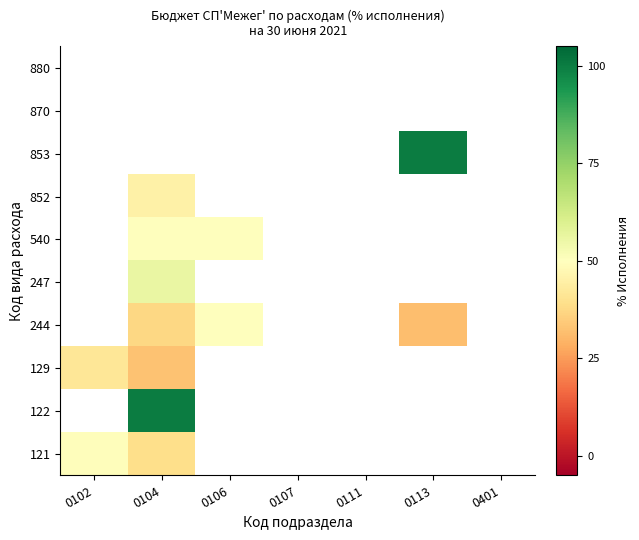

What is the spread (max minus min) of values at 0102?

49.2